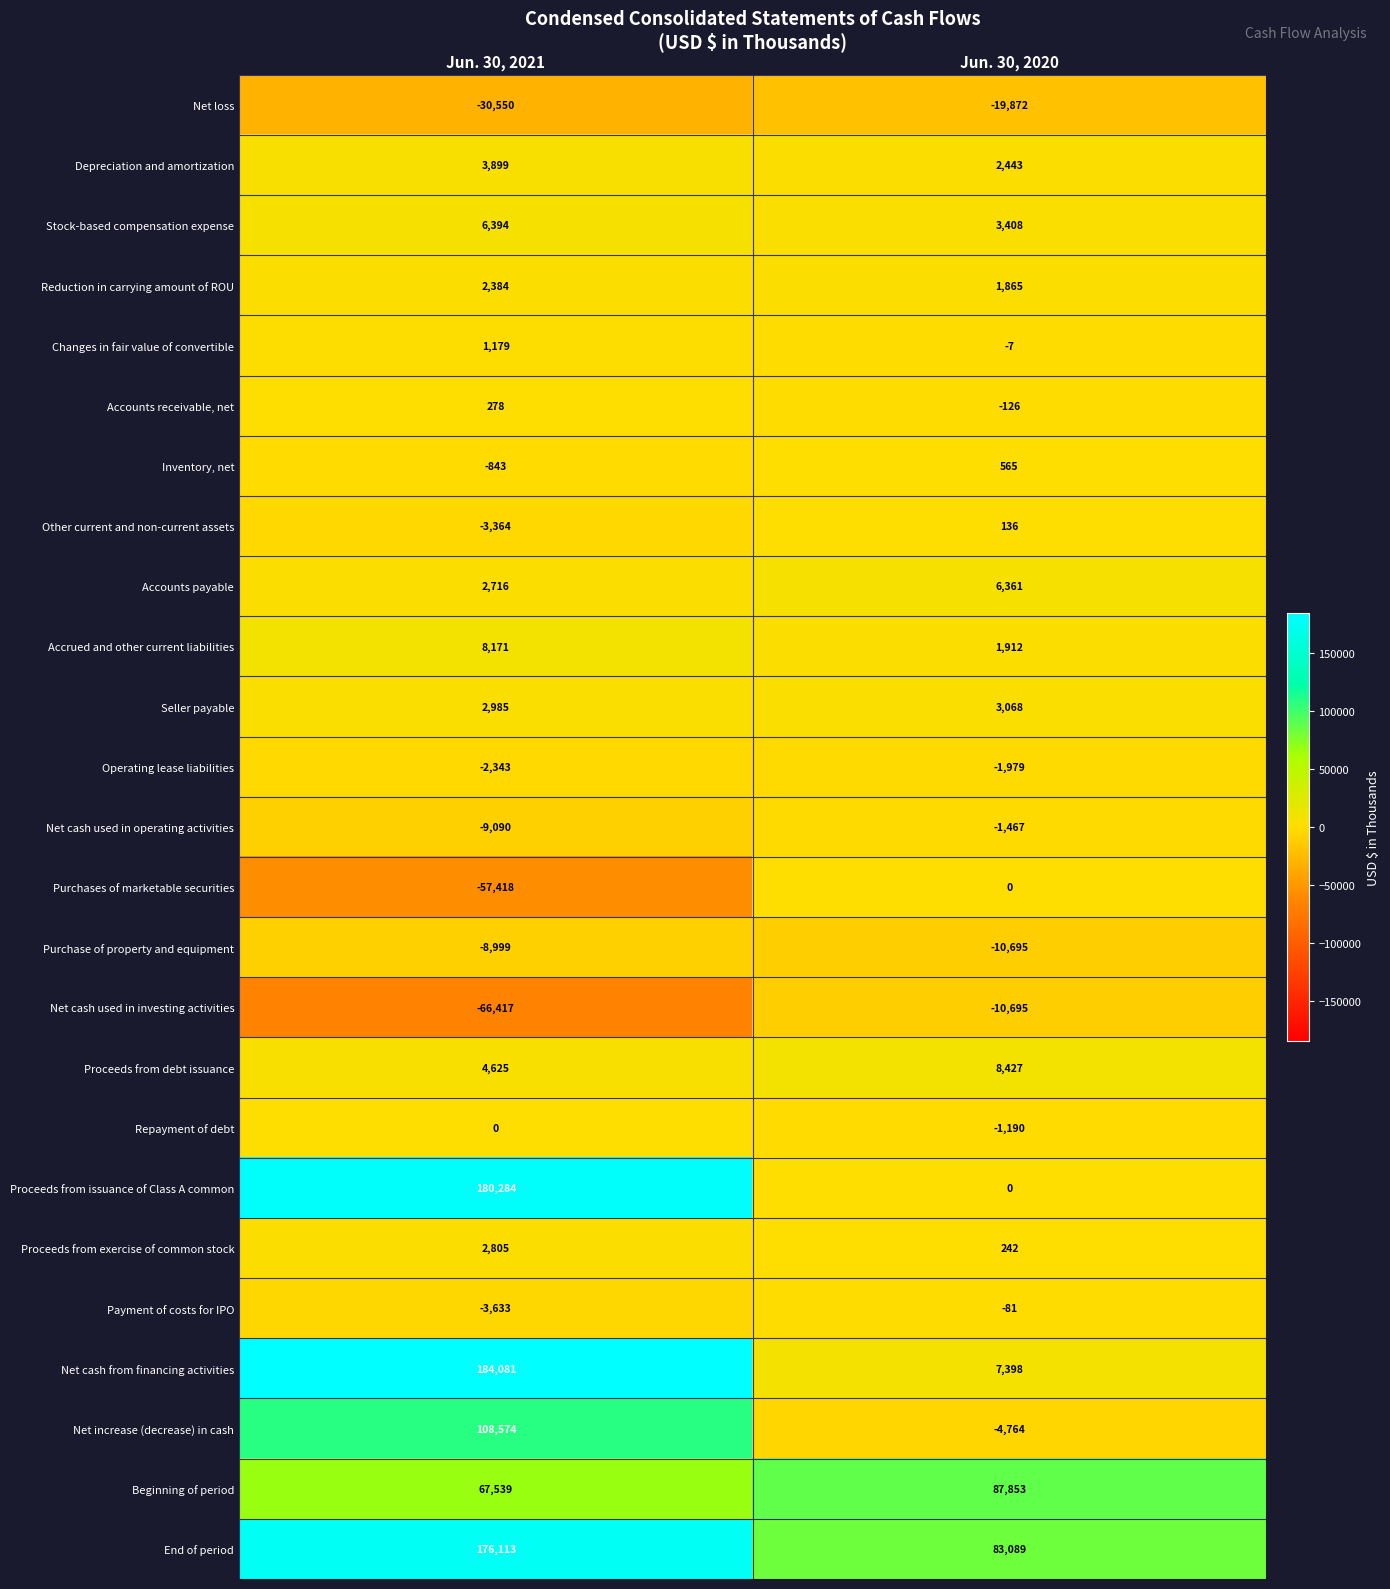

True or false: Inventory, net has a value of -1459 at Jun. 30, 2021.

False